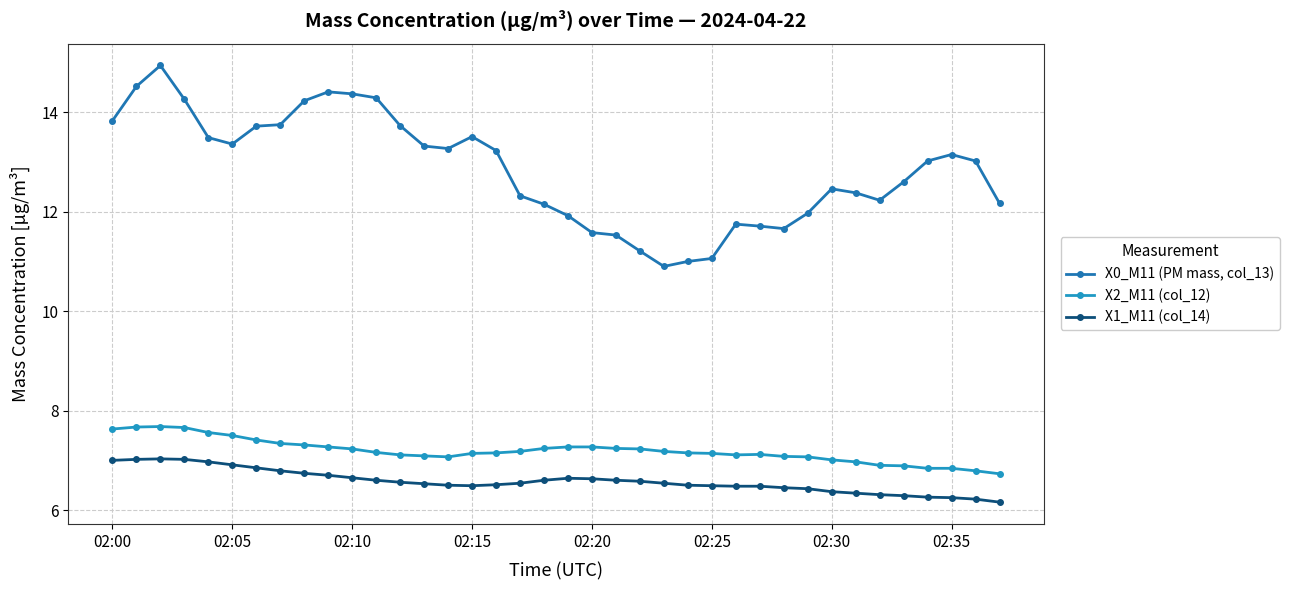

What is the difference between the maximum and minimum values in the X0_M11 (PM mass, col_13) series?

4.0